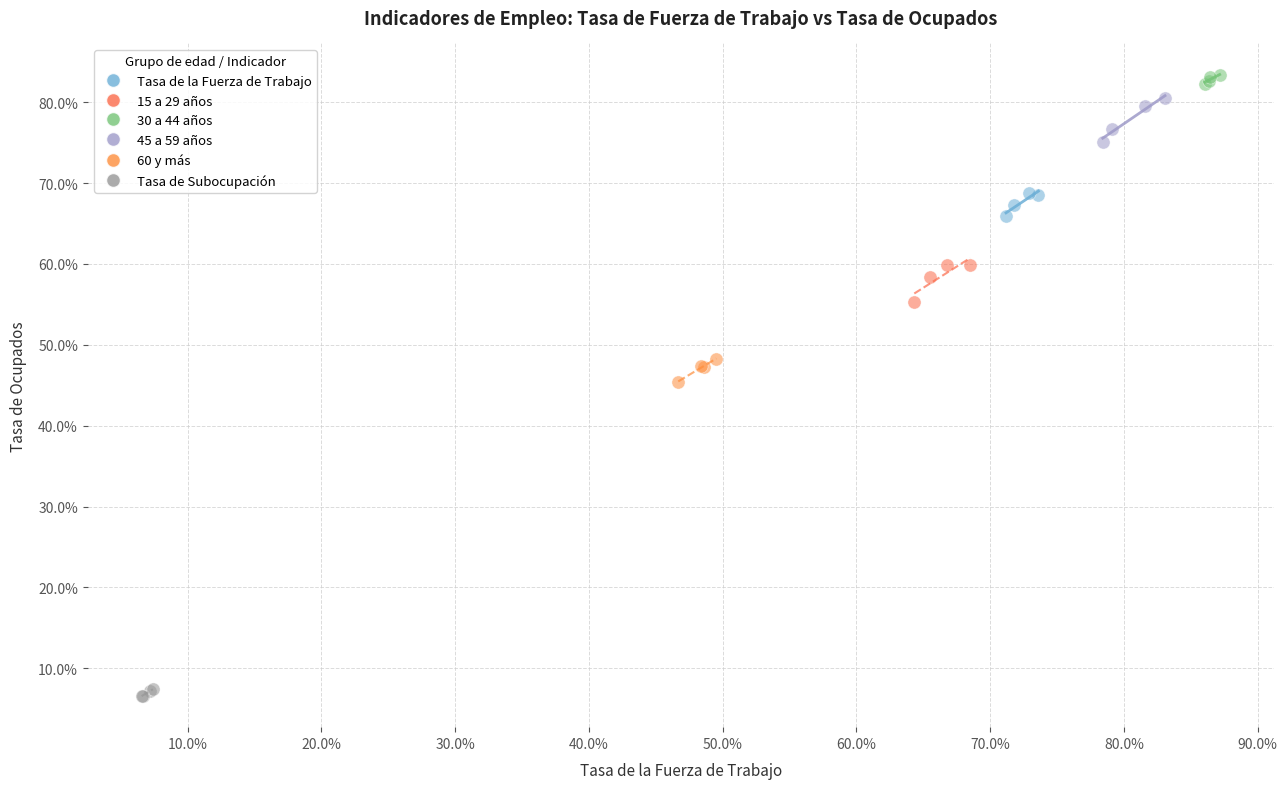

What are all the series names shown in the legend?

Tasa de la Fuerza de Trabajo, 15 a 29 años, 30 a 44 años, 45 a 59 años, 60 y más, Tasa de Subocupación